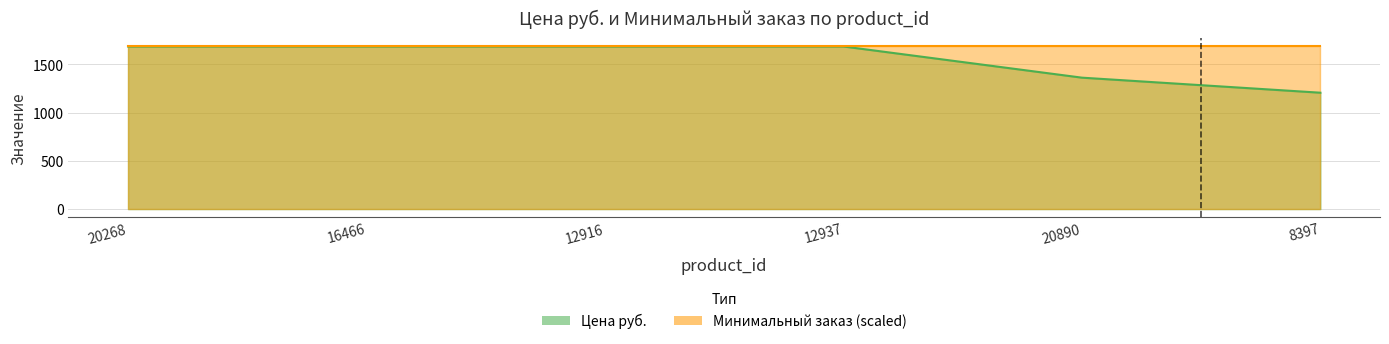

Reading left to right, transcribe all the data shown in this chart.

1684.0	1684.0	1684.0	1684.0	1361.0	1205.1